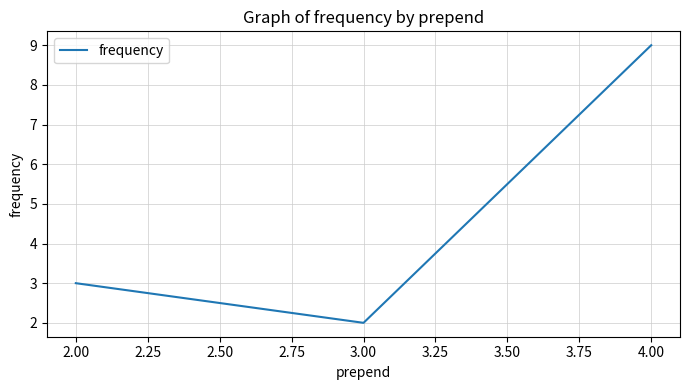

What is the ratio of the value at 3.00 to the value at 2.00?

0.7